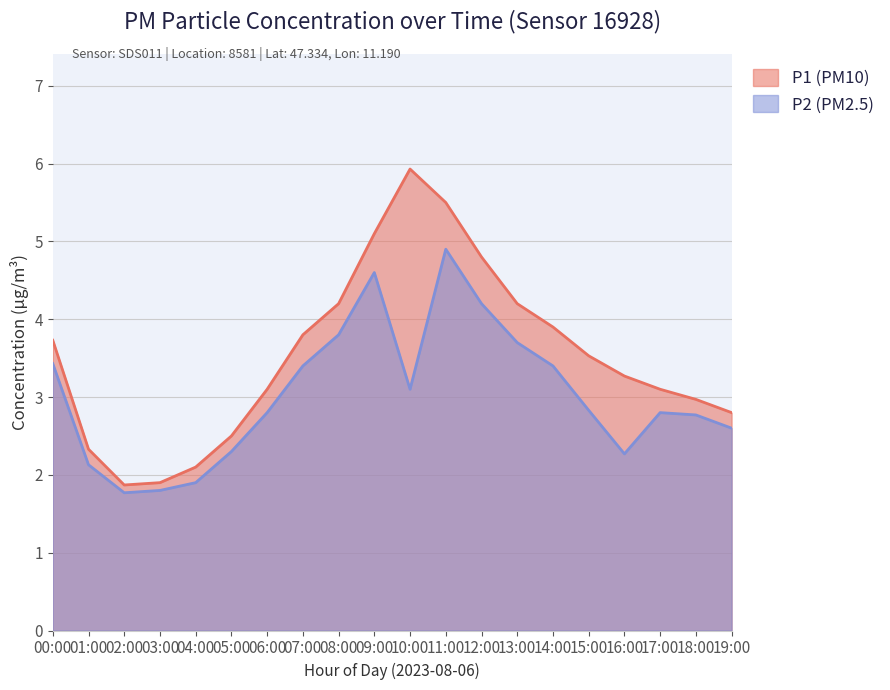

How many values in the P2 series are below 2?

3